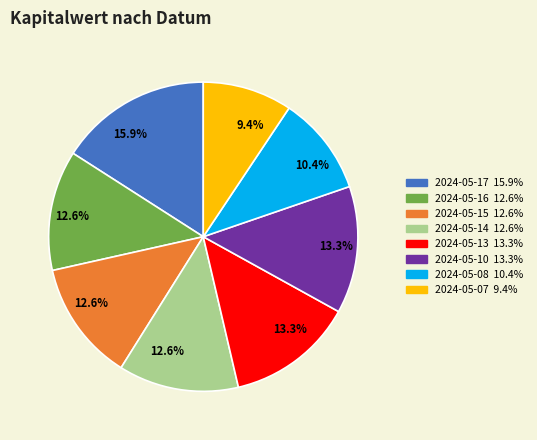

Is there any slice that represents more than half of the pie?

No